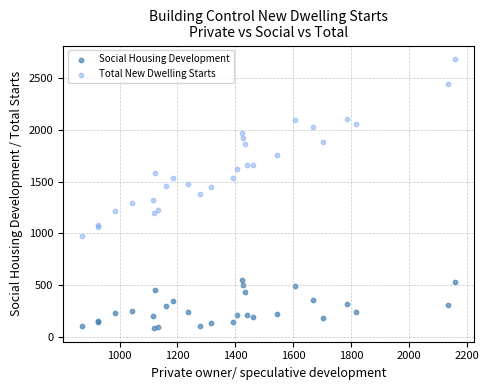

Which series contains the lowest Y value?

Social Housing Development